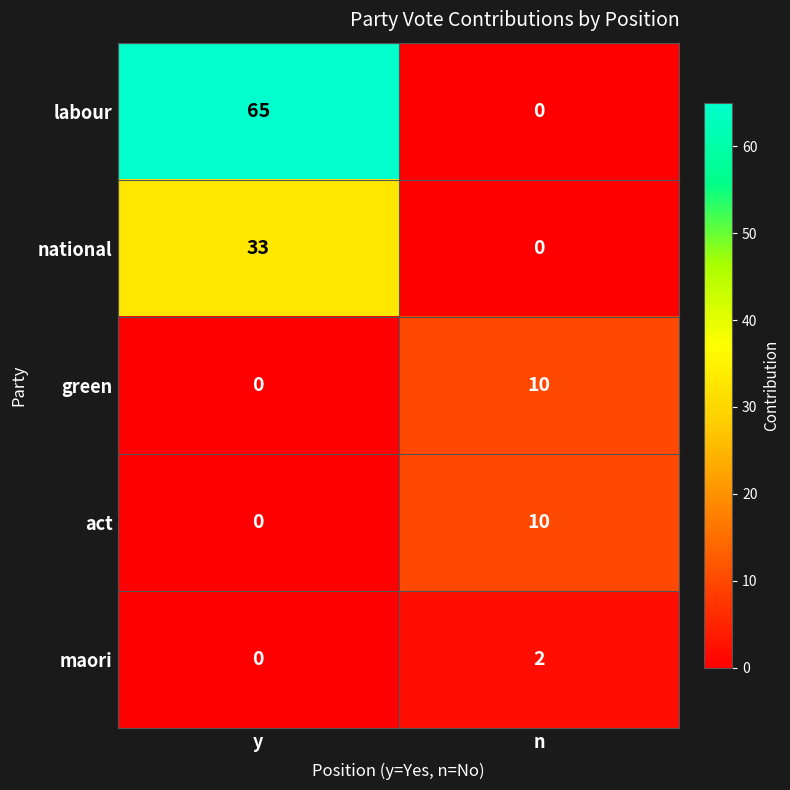

What is the sum of all national values?

33